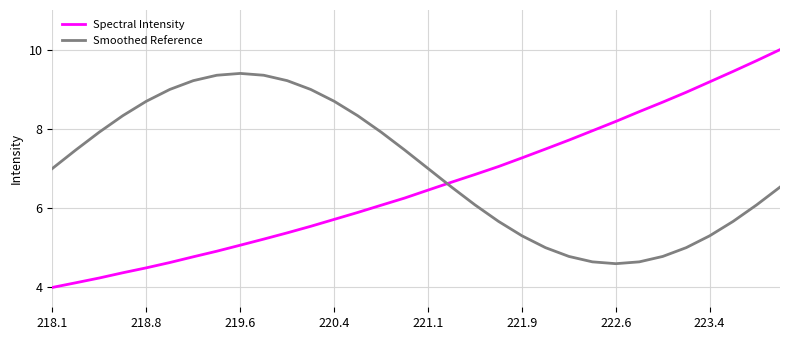

Reading left to right, list all the values displayed in this chart.

Spectral Intensity: 4.0	4.1	4.2	4.4	4.5	4.6	4.8	4.9	5.1	5.2	5.4	5.5	5.7	5.9	6.1	6.3	6.5	6.7	6.9	7.1	7.3	7.5	7.7	8.0	8.2	8.4	8.7	8.9	9.2	9.5	9.7	10.0
Smoothed Reference: 7.0	7.5	7.9	8.3	8.7	9.0	9.2	9.4	9.4	9.4	9.2	9.0	8.7	8.3	7.9	7.5	7.0	6.5	6.1	5.7	5.3	5.0	4.8	4.6	4.6	4.6	4.8	5.0	5.3	5.7	6.1	6.5